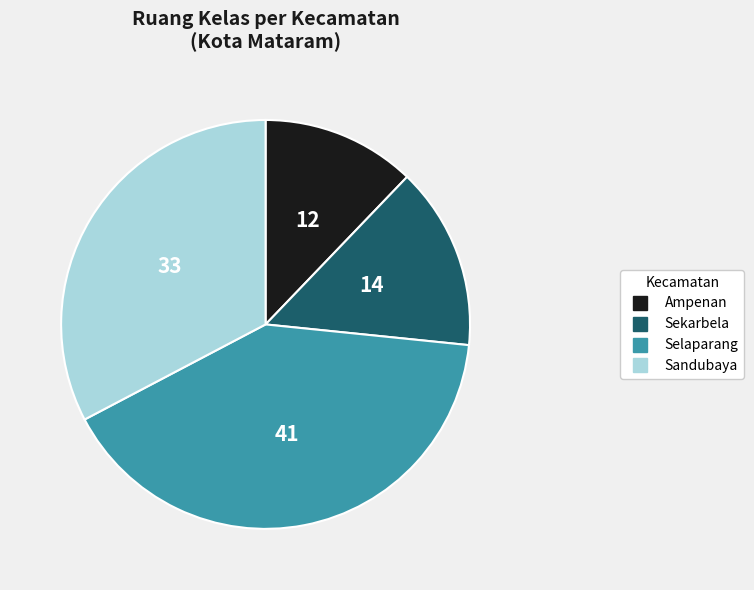

What is the ratio of the value at Sekarbela to the value at Ampenan?

1.2